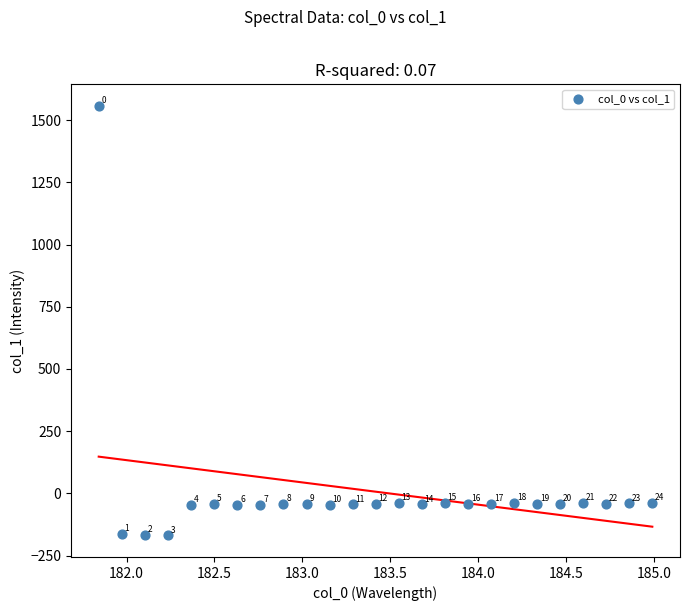

What Y value in the scatter plot is closest to 694?

-38.7